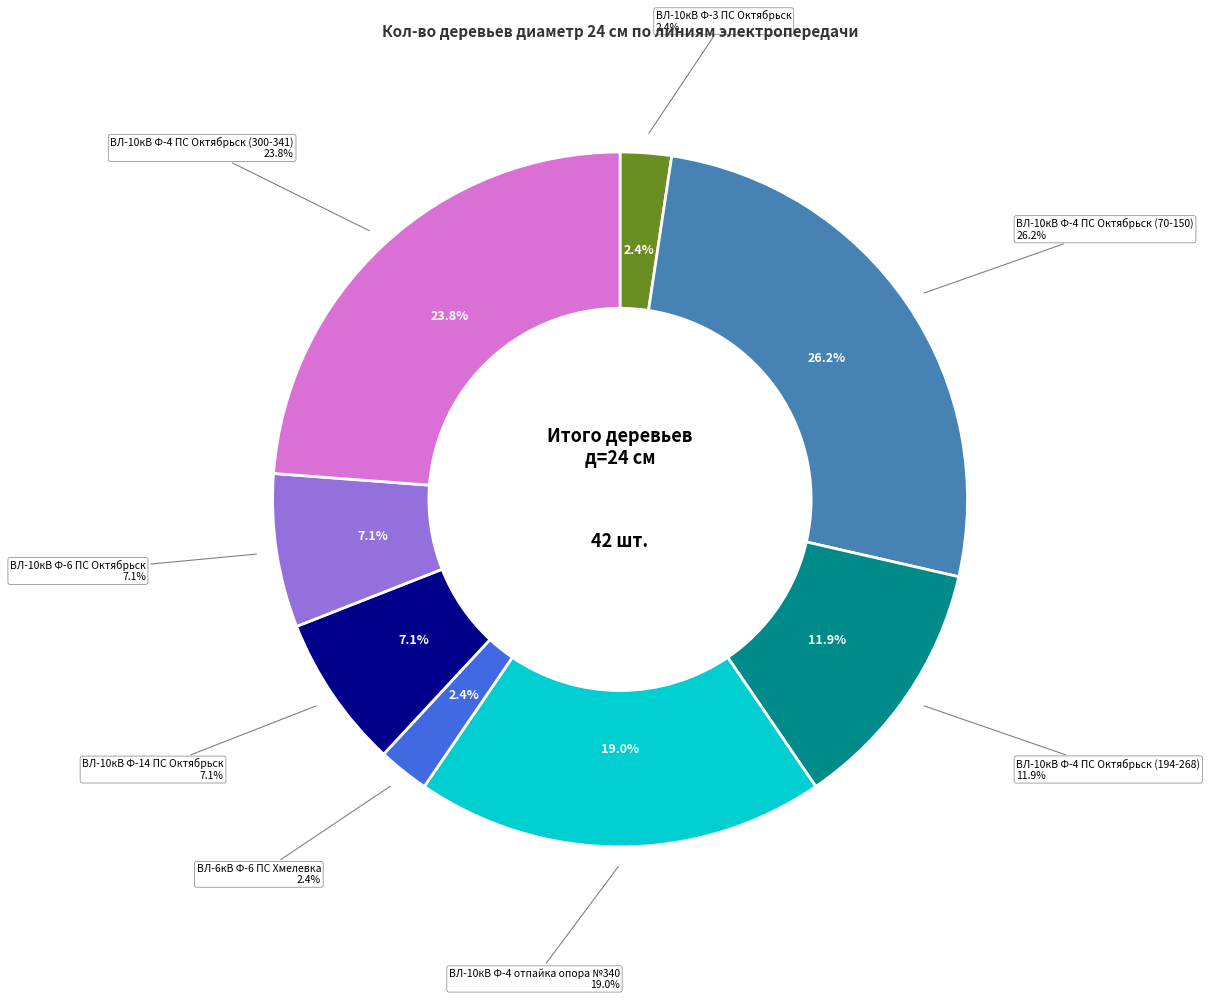

Which category has the biggest portion of the pie?

ВЛ-10кВ Ф-4 (70-150)